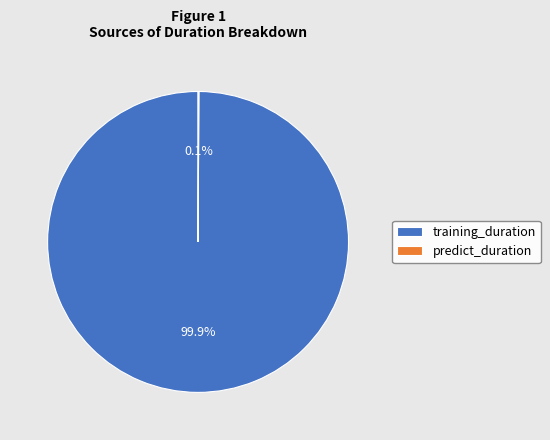

What is the largest slice in the pie chart?

training_duration